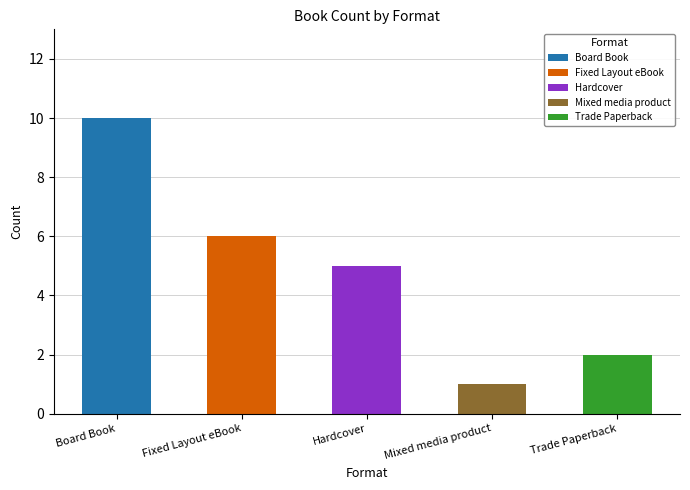

How many bars are there in each group?

5